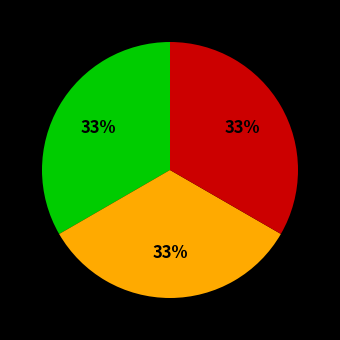

To the nearest percent, what is the average slice percentage?

33%